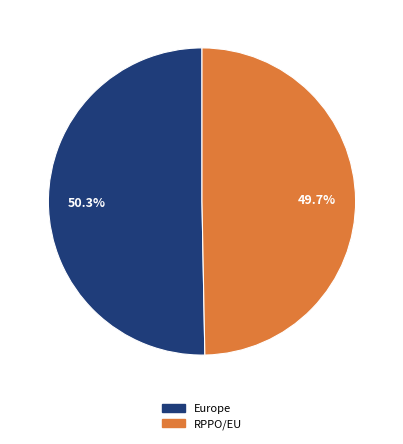

Which has a higher value, RPPO/EU or Europe?

Europe